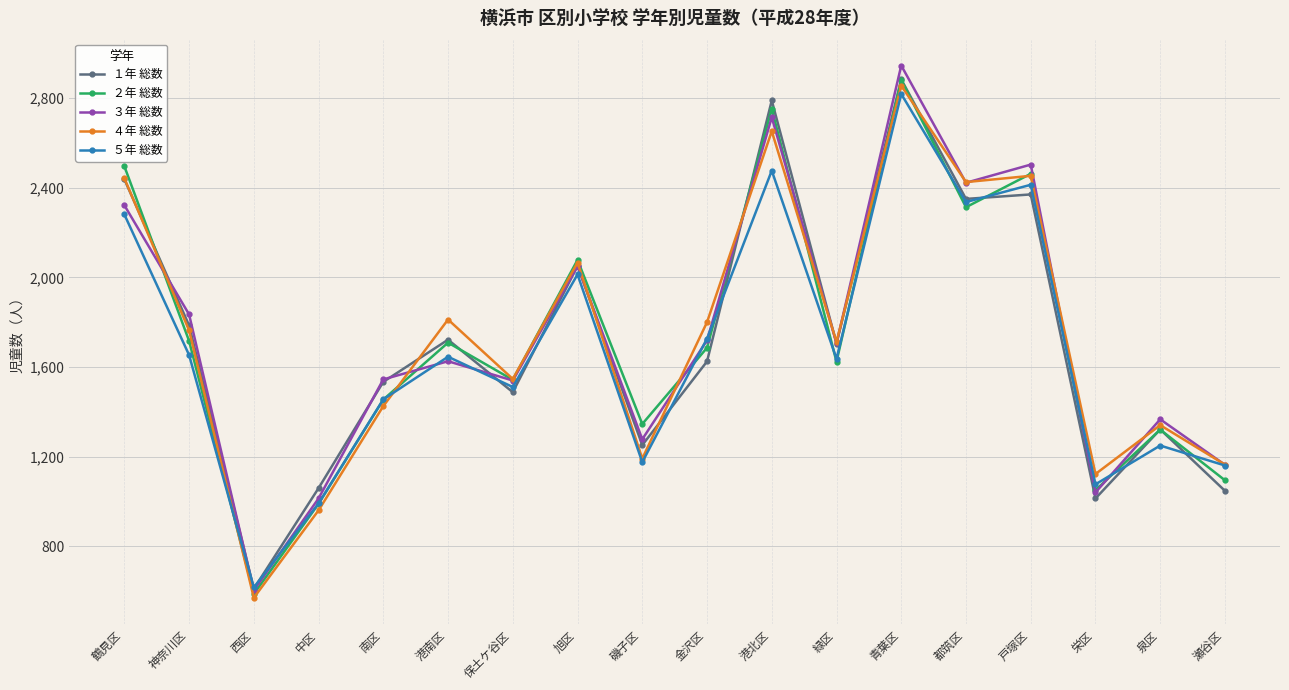

Where is the first local minimum for ４年 総数?

西区